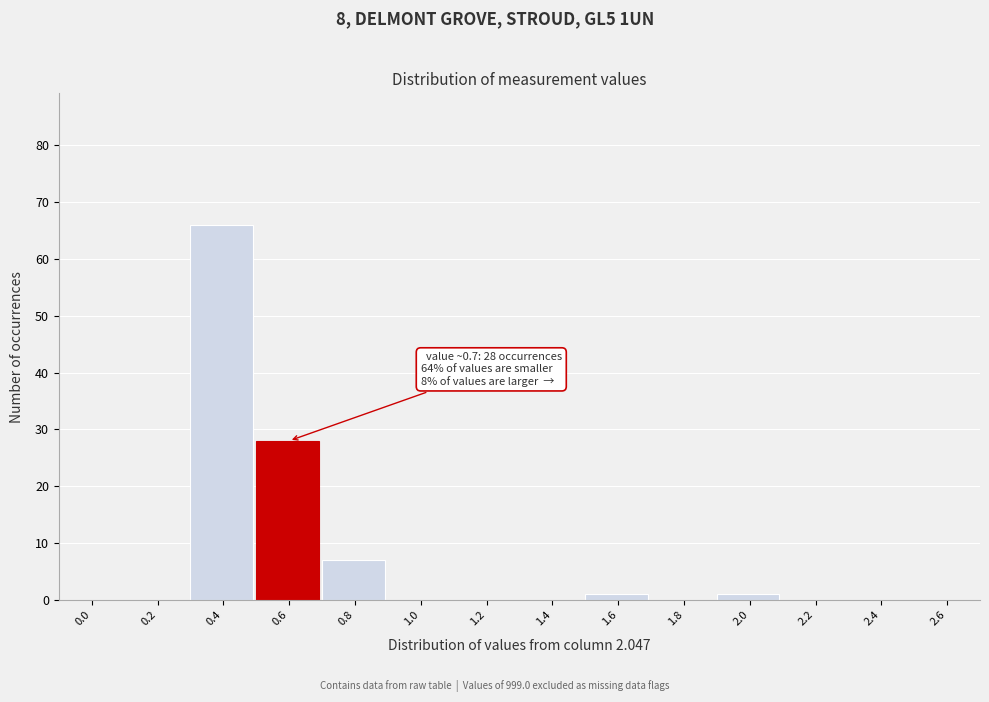

Reading right to left, what are all the values shown in this chart?

2.6=0	2.4=0	2.2=0	2.0=1	1.8=0	1.6=1	1.4=0	1.2=0	1.0=0	0.8=7	0.6=28	0.4=66	0.2=0	0.0=0